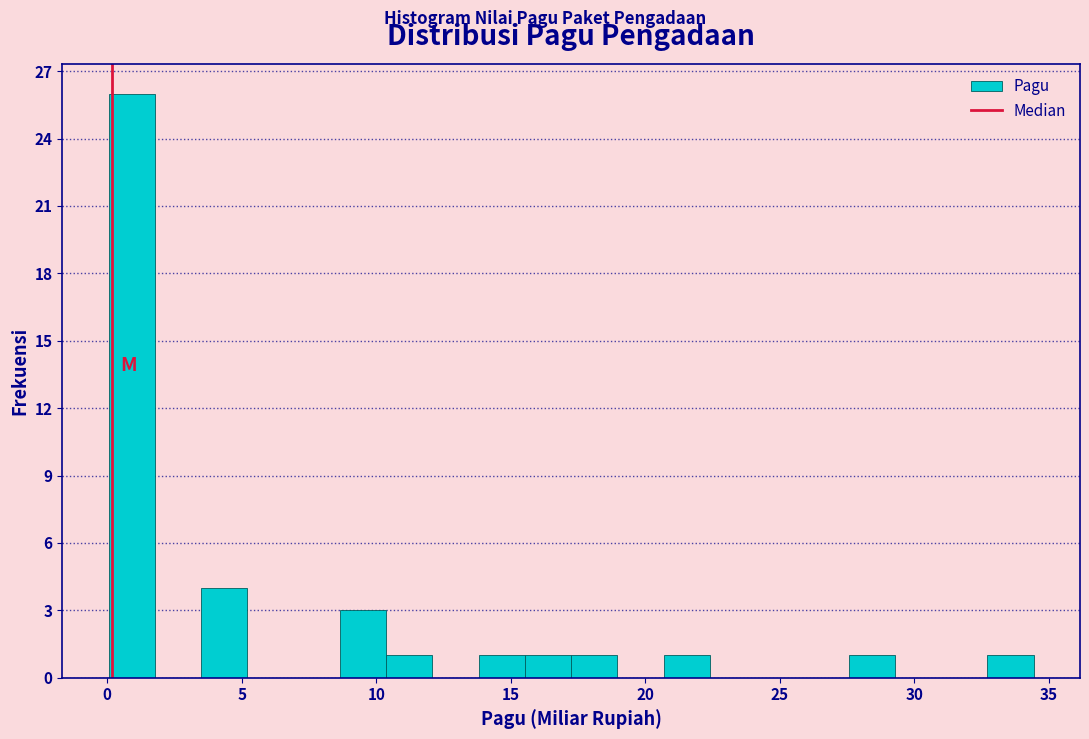

Around what value on the x-axis is the tallest bar? Give the approximate position of its centre, as read against the axis.

1.0